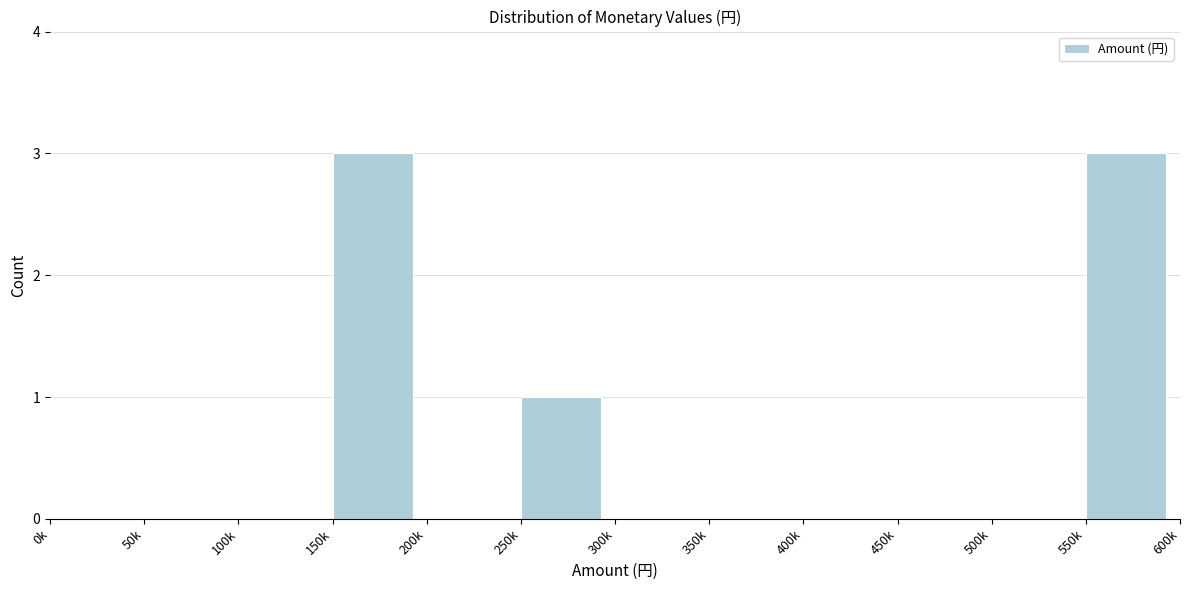

Reading right to left, transcribe all the data shown in this chart.

550k=3	500k=0	450k=0	400k=0	350k=0	300k=0	250k=1	200k=0	150k=3	100k=0	50k=0	0k=0